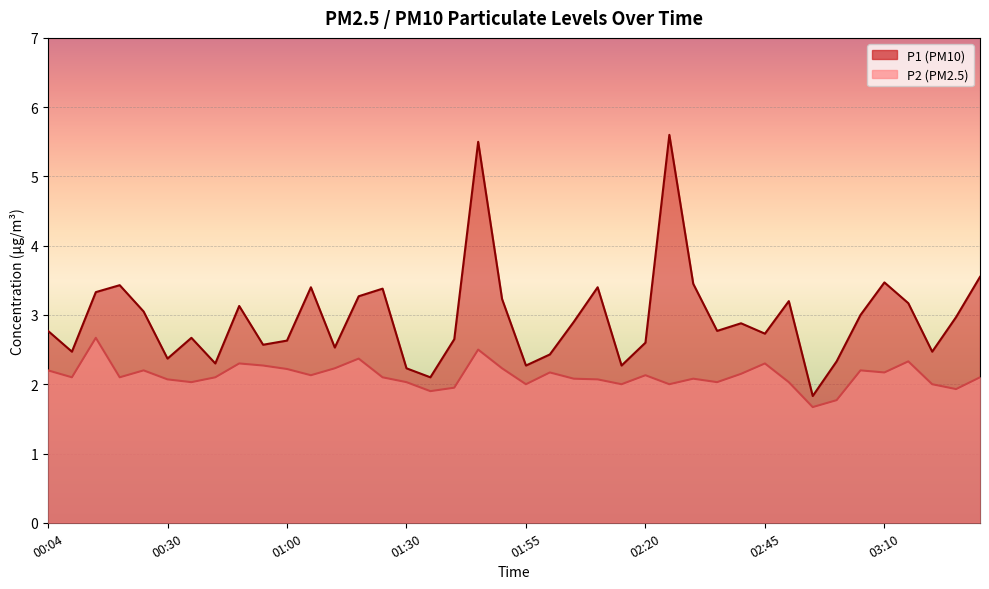

How many interior local valleys does the P1 series have?

12